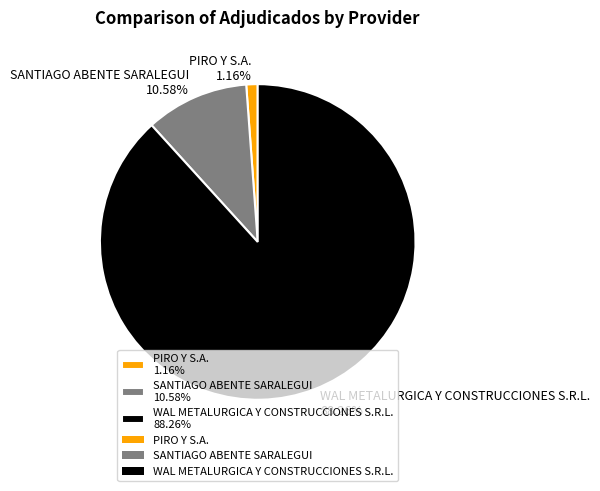

What is the largest slice in the pie chart?

WAL METALURGICA Y CONSTRUCCIONES S.R.L.